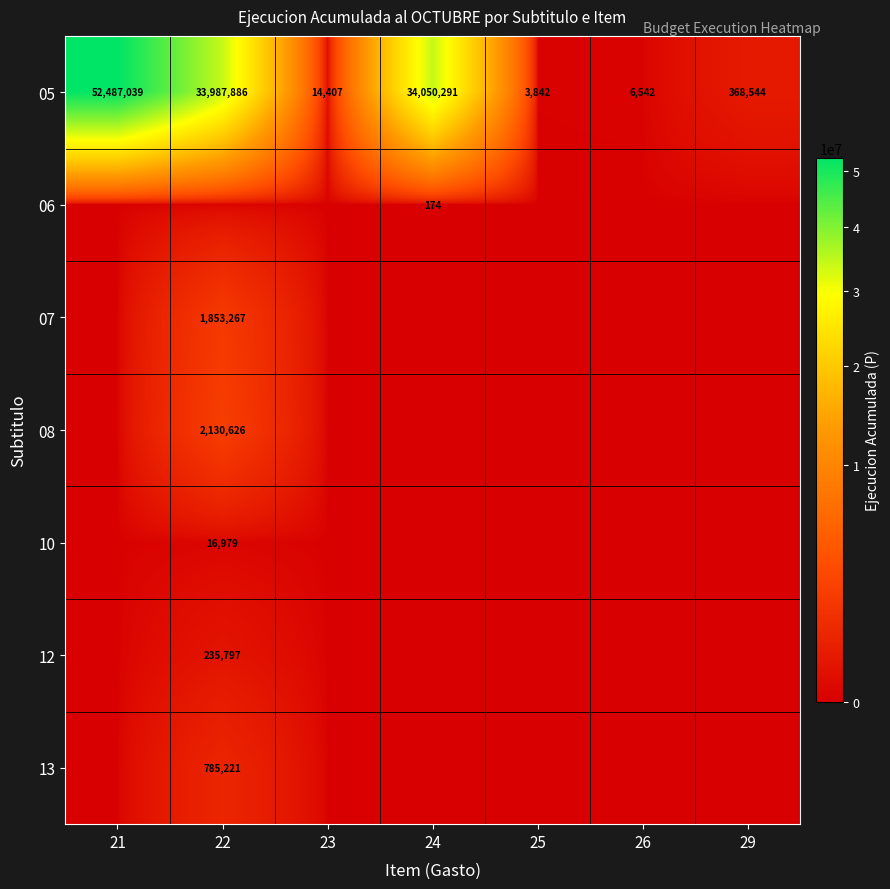

The 05 series shows 33987886 at 22. True or false?

True